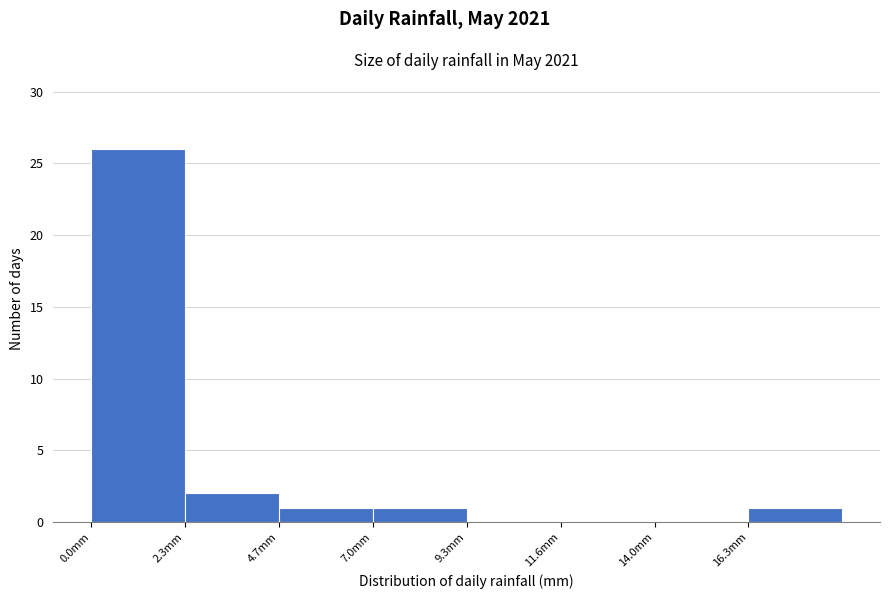

How tall is the bar that spans 7.0 to 9.5 on the x-axis? Neither the bar edges nor the heights are printed on the chart, so give them approximately, as read against the axes.

1